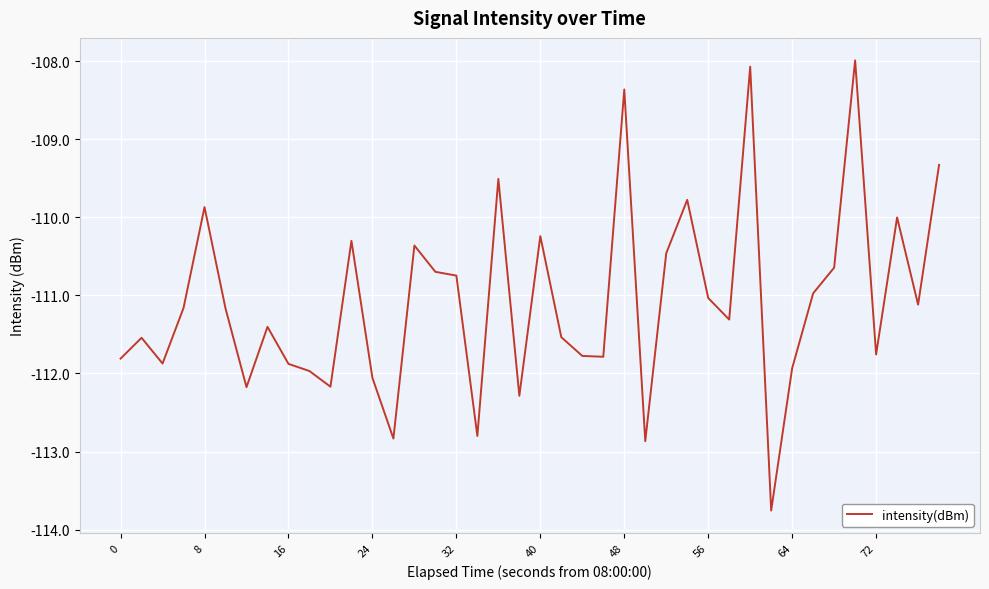

What is the difference between the maximum and minimum values?

5.8